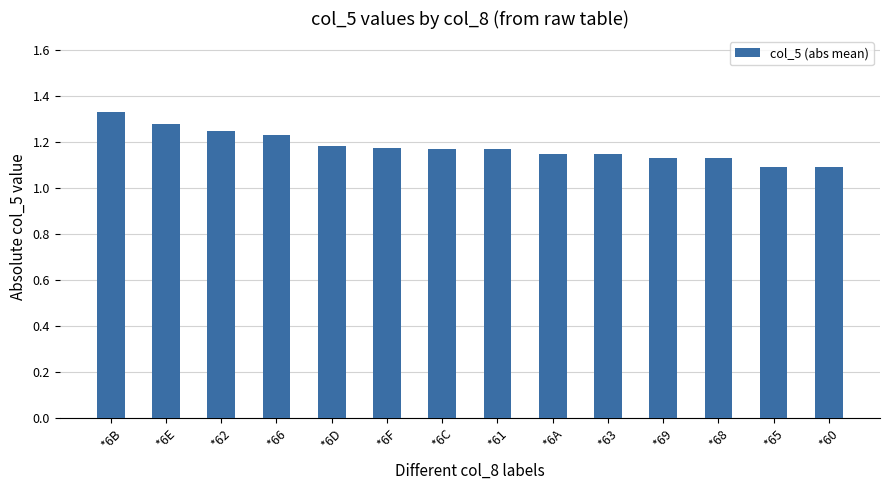

What is the label of the 13th bar from the left?

*65